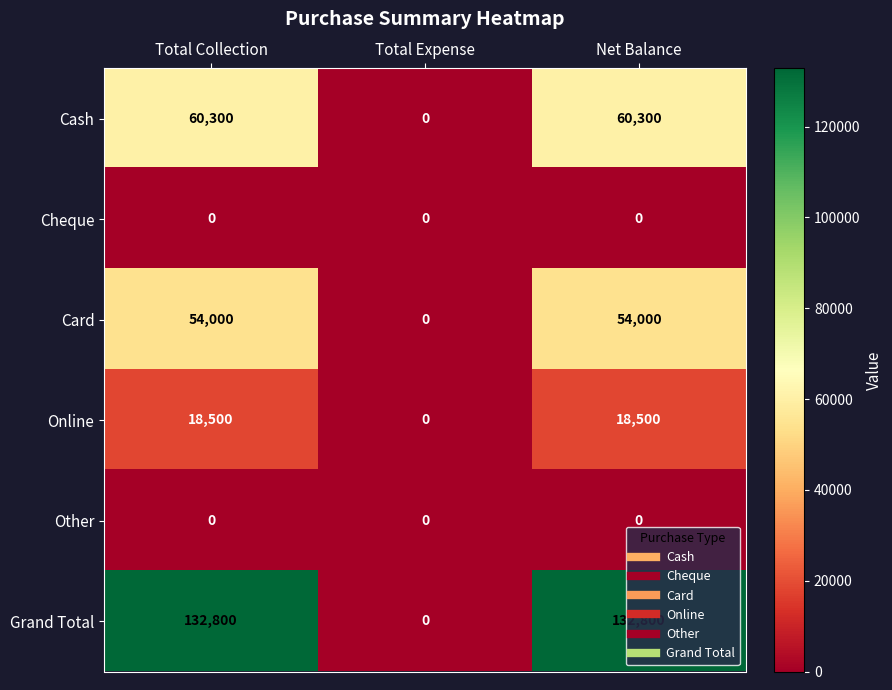

True or false: Online has a value of 18500 at Net Balance.

True